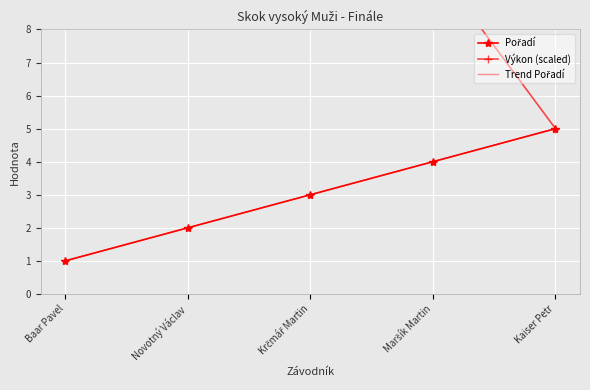

At which category is the sum across all series the highest?

Maršík Martin